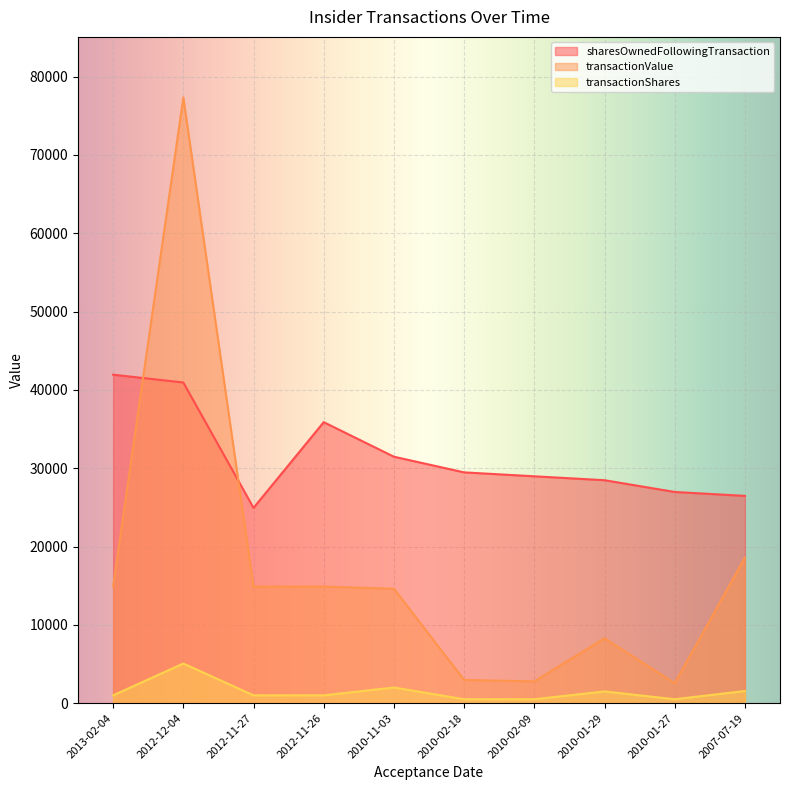

What value does the transactionValue series have at 2010-01-27, to the nearest 100?

2500